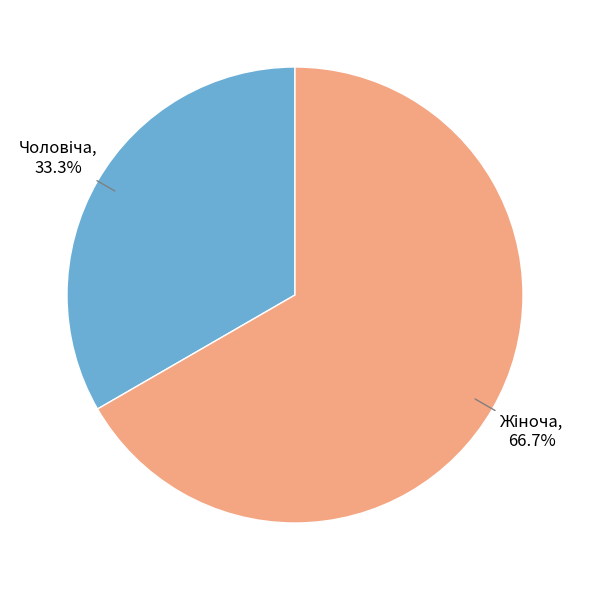

Which category has the smallest portion of the pie?

Чоловіча